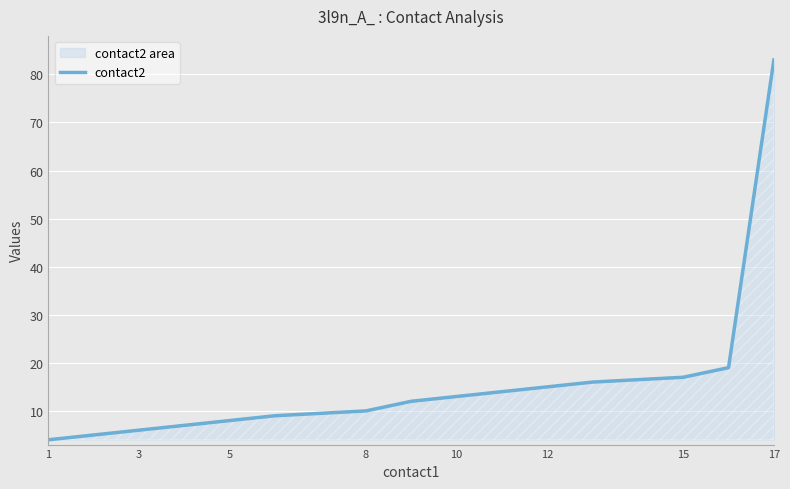

What is the smallest value displayed?

4